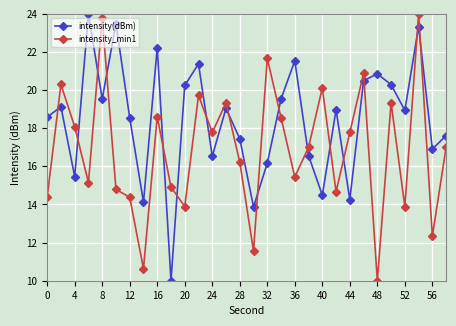

After their last crossing, which series has the higher values: intensity(dBm) or intensity_min1?

intensity(dBm)